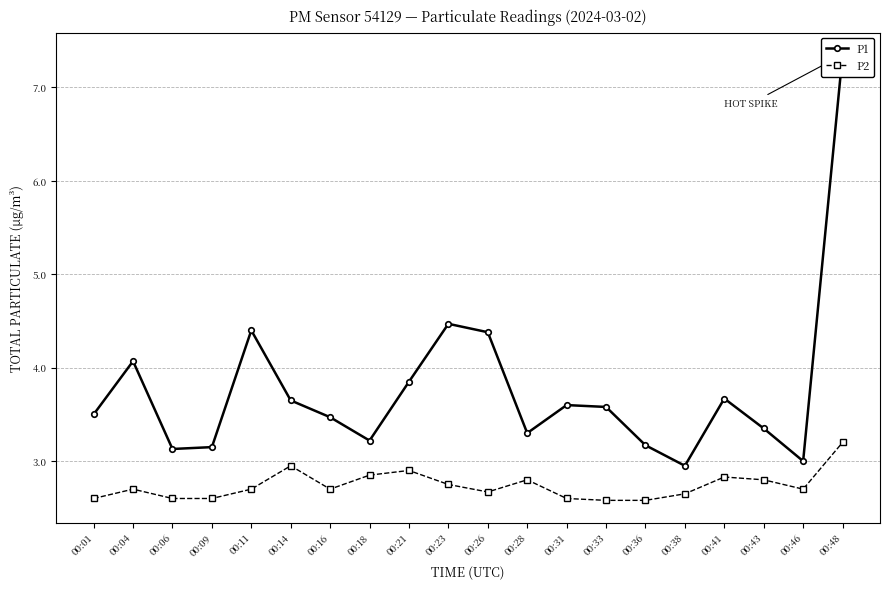

Which category has the highest value in the P2 series?

00:48